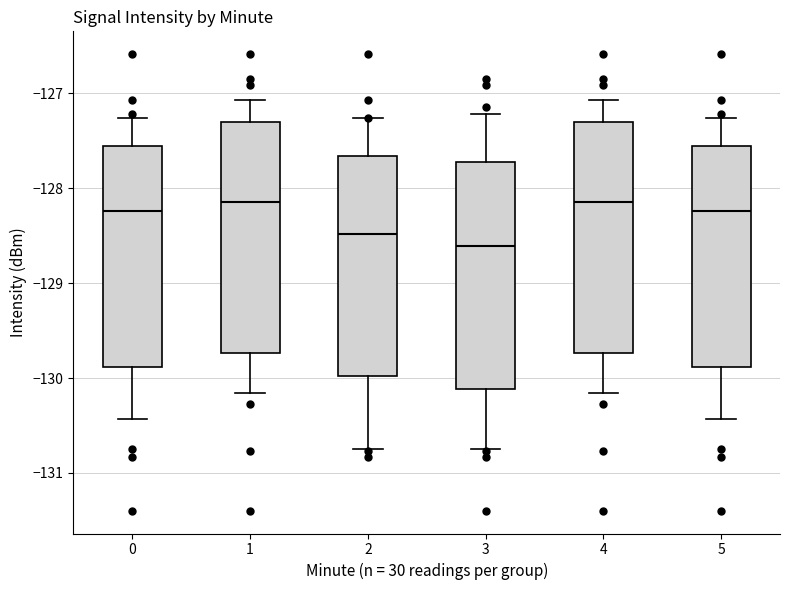

Reading left to right, transcribe this box plot: for each box, give where its median line is, the range the box spans, and where its two whiskers end, as read against the y-axis. The values are not printed on the chart, so give them approximately, as read against the axis.

0: median -128.2, box -129.9 to -127.6, whiskers -130.4 to -127.3
1: median -128.1, box -129.7 to -127.3, whiskers -130.2 to -127.1
2: median -128.5, box -130.0 to -127.7, whiskers -130.7 to -127.3
3: median -128.6, box -130.1 to -127.7, whiskers -130.7 to -127.2
4: median -128.1, box -129.7 to -127.3, whiskers -130.2 to -127.1
5: median -128.2, box -129.9 to -127.6, whiskers -130.4 to -127.3